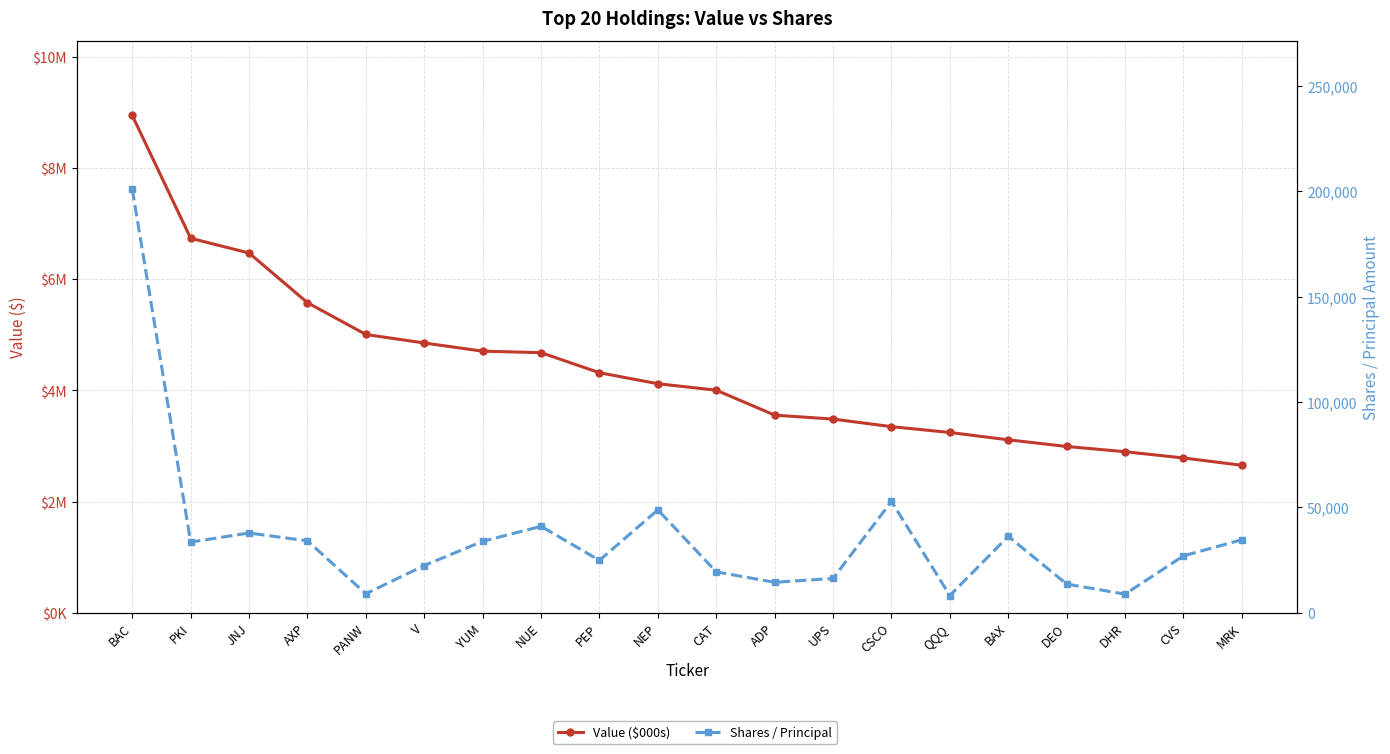

List the series in order of their overall mean, highest first.

Value ($000s), Shares / Principal